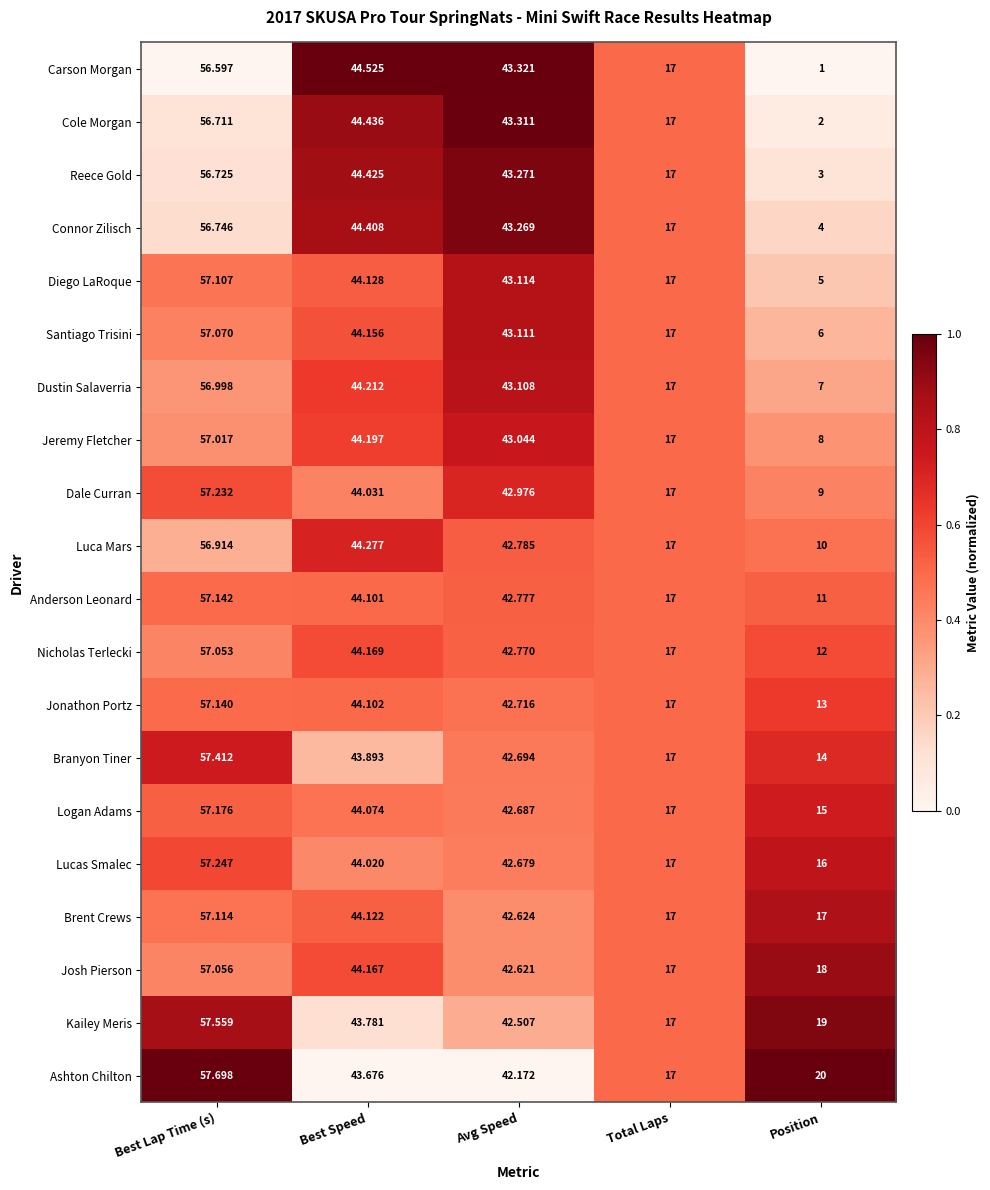

At which category does the chart reach its minimum across all series?

Position